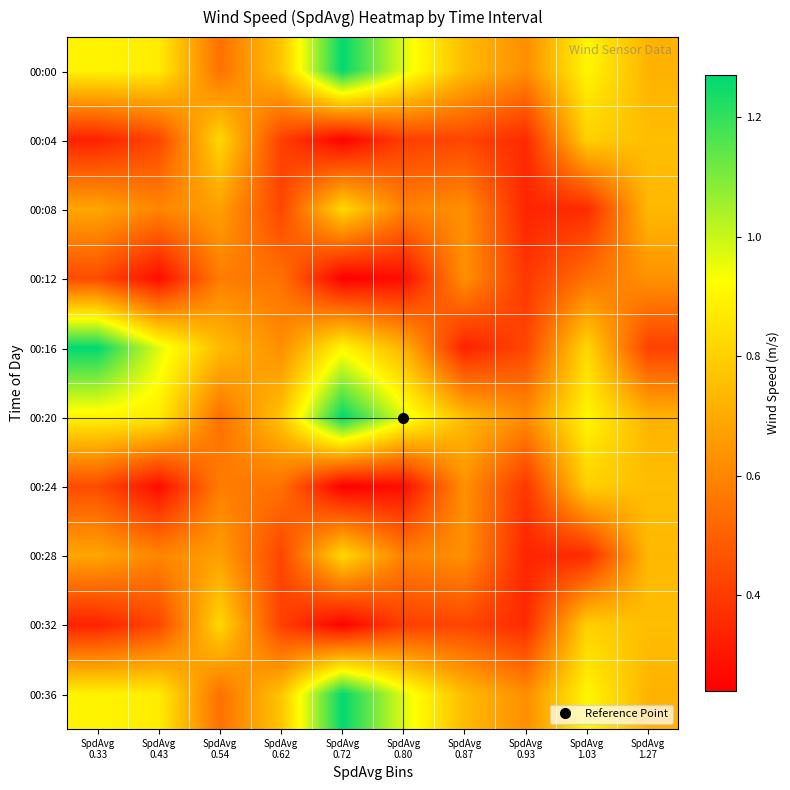

Which category has the lowest value across all series?

SpdAvg
0.72